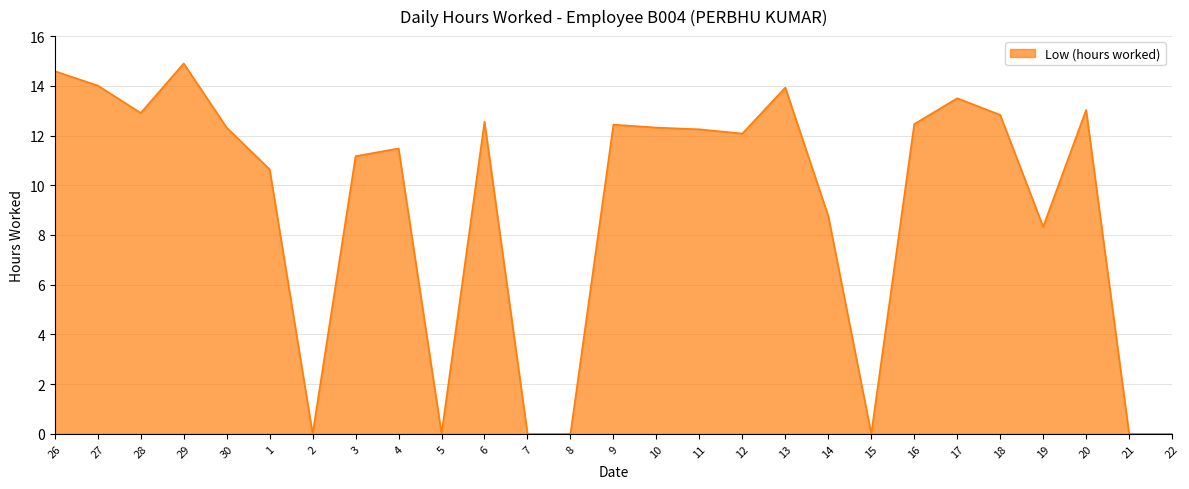

What is the difference between the values at 7 and 12?

12.1